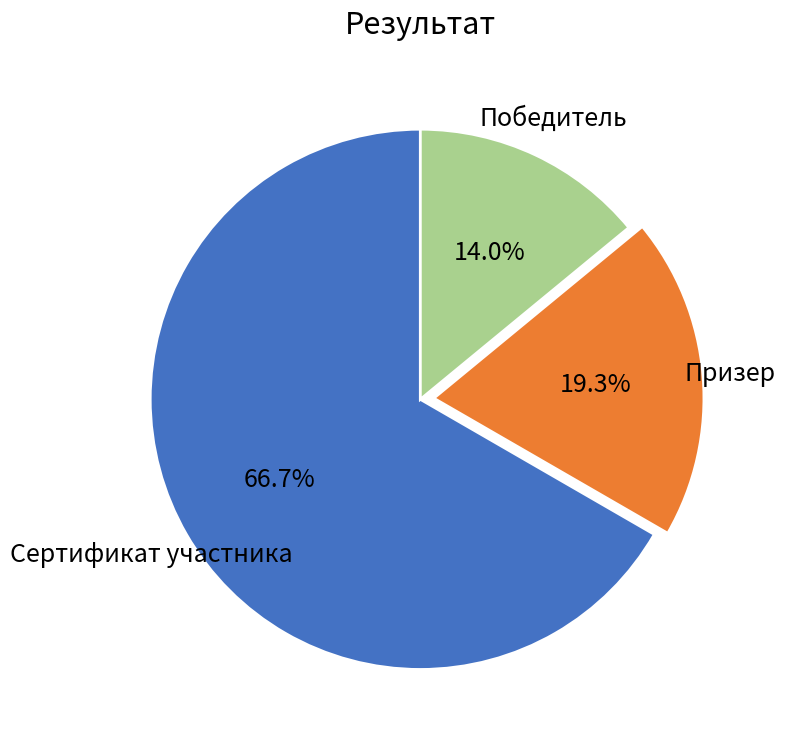

Is Сертификат участника the majority of the pie?

Yes